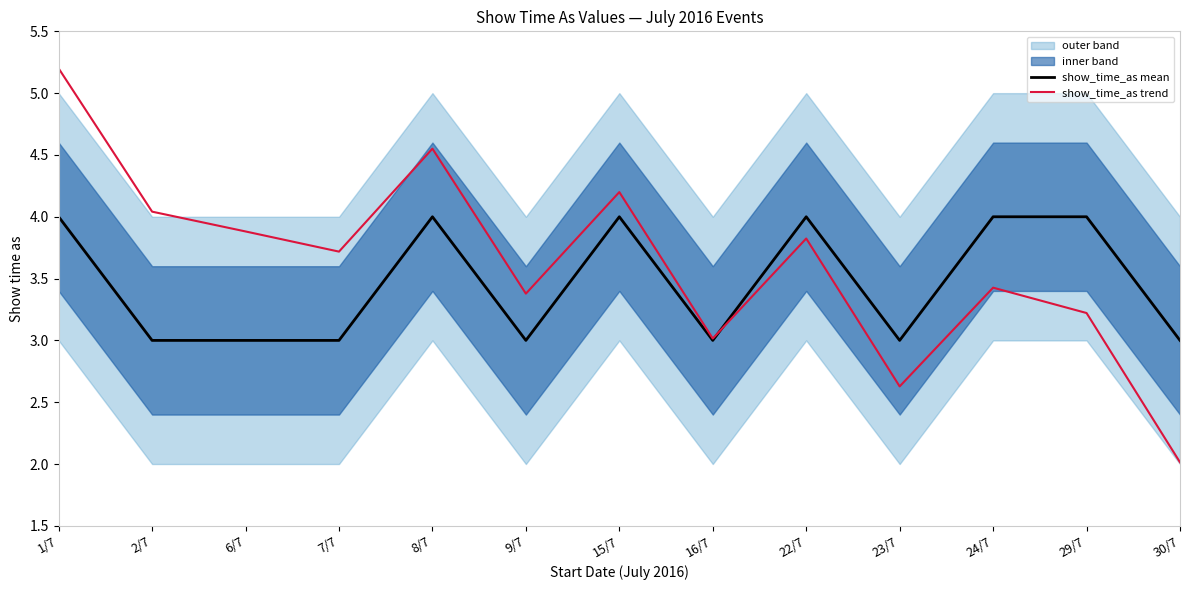

How many values in the show_time_as trend series exceed 3?

11